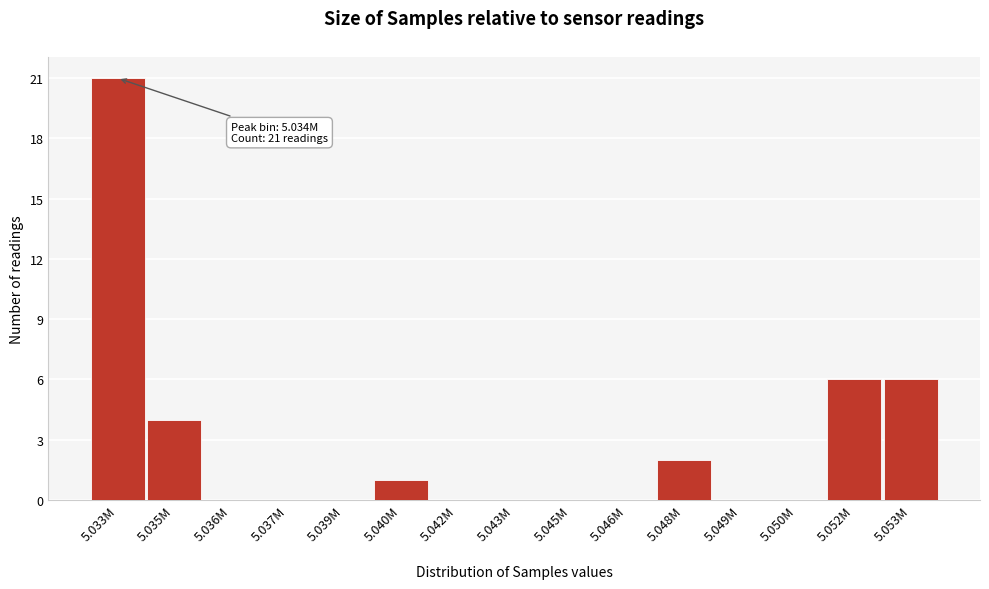

Reading left to right, what are all the values shown in this chart?

5.033M=21	5.035M=4	5.036M=0	5.037M=0	5.039M=0	5.040M=1	5.042M=0	5.043M=0	5.045M=0	5.046M=0	5.048M=2	5.049M=0	5.050M=0	5.052M=6	5.053M=6